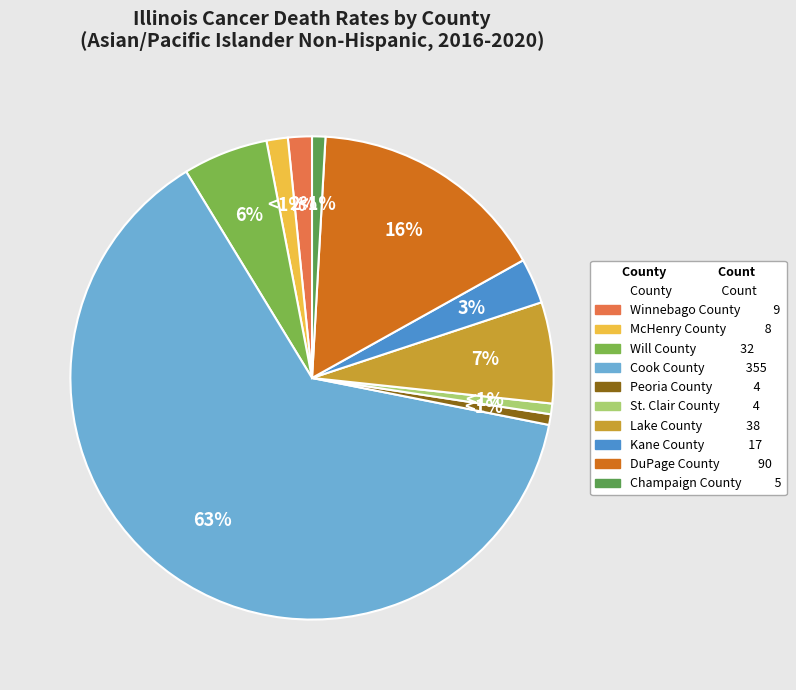

Does any single category account for the majority?

Yes